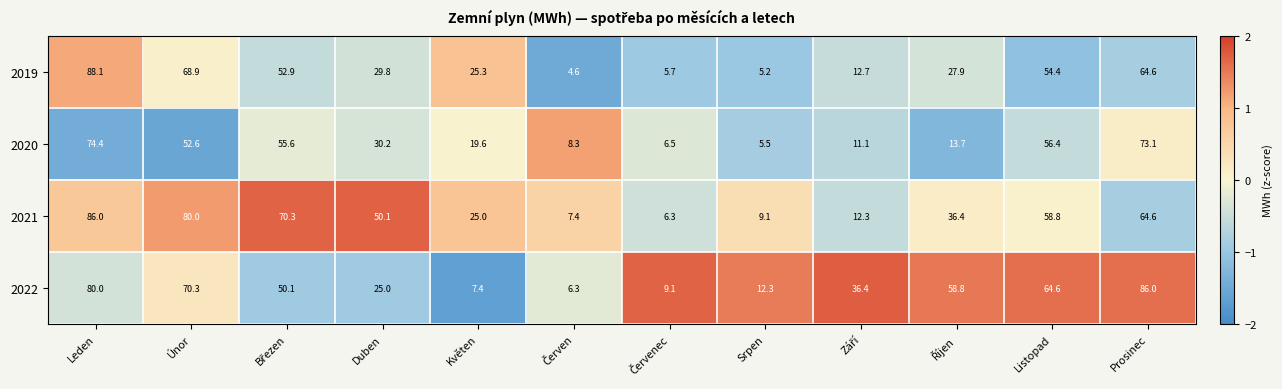

At Listopad, list the series in order from largest to smallest.

2022, 2021, 2020, 2019